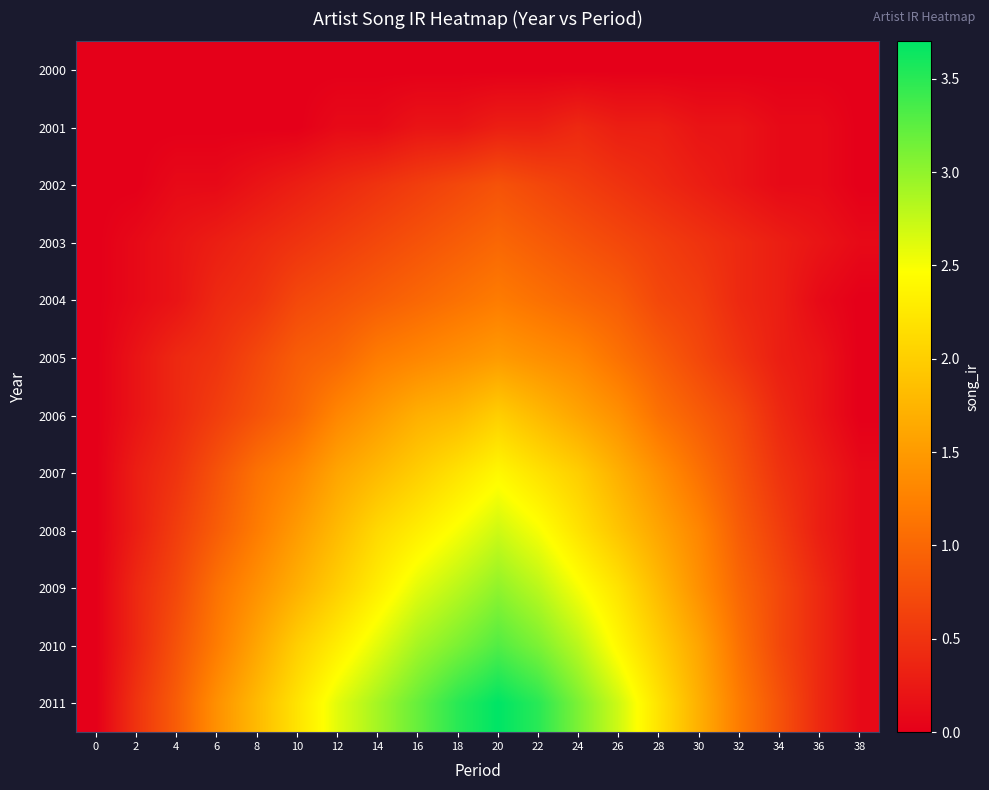

Count the number of categories in the chart.

20